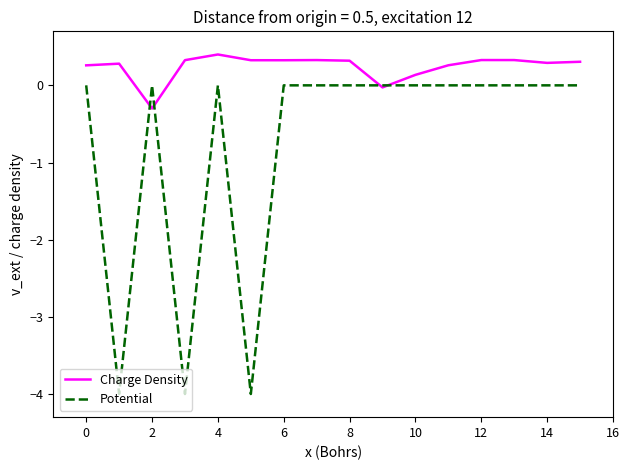

How many categories are shown in the chart?

16